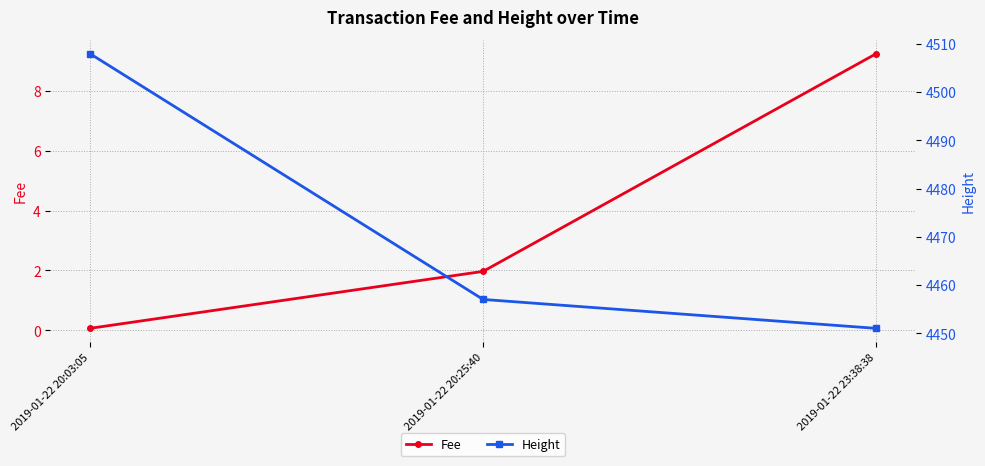

What is the label of the 1st point from the right?

2019-01-22 23:38:38